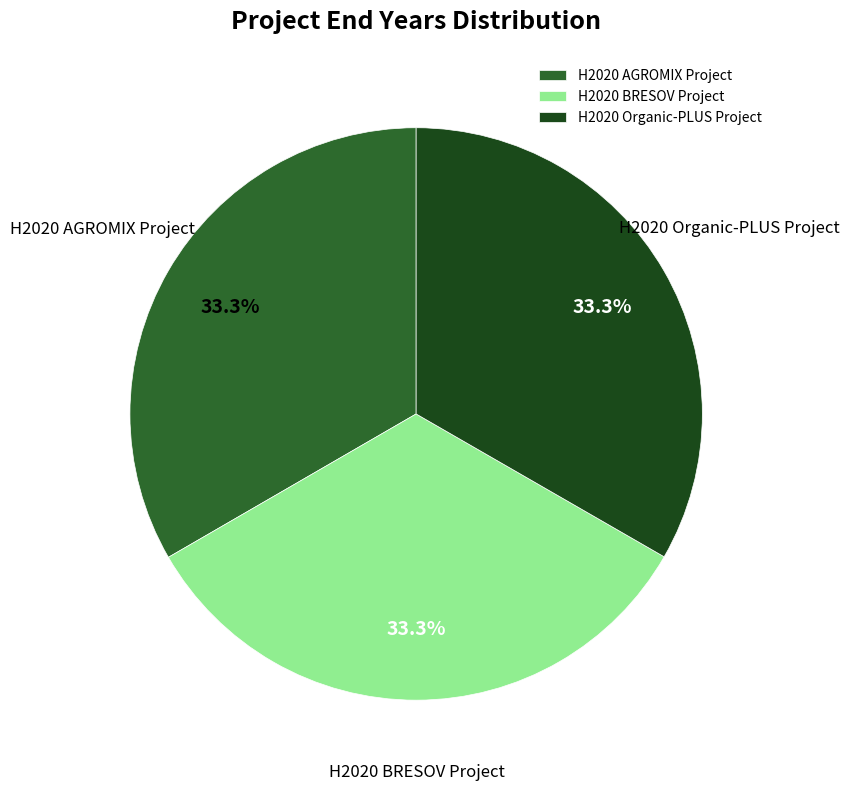

What is the ratio of the value at H2020 Organic-PLUS Project to the value at H2020 BRESOV Project?

1.0